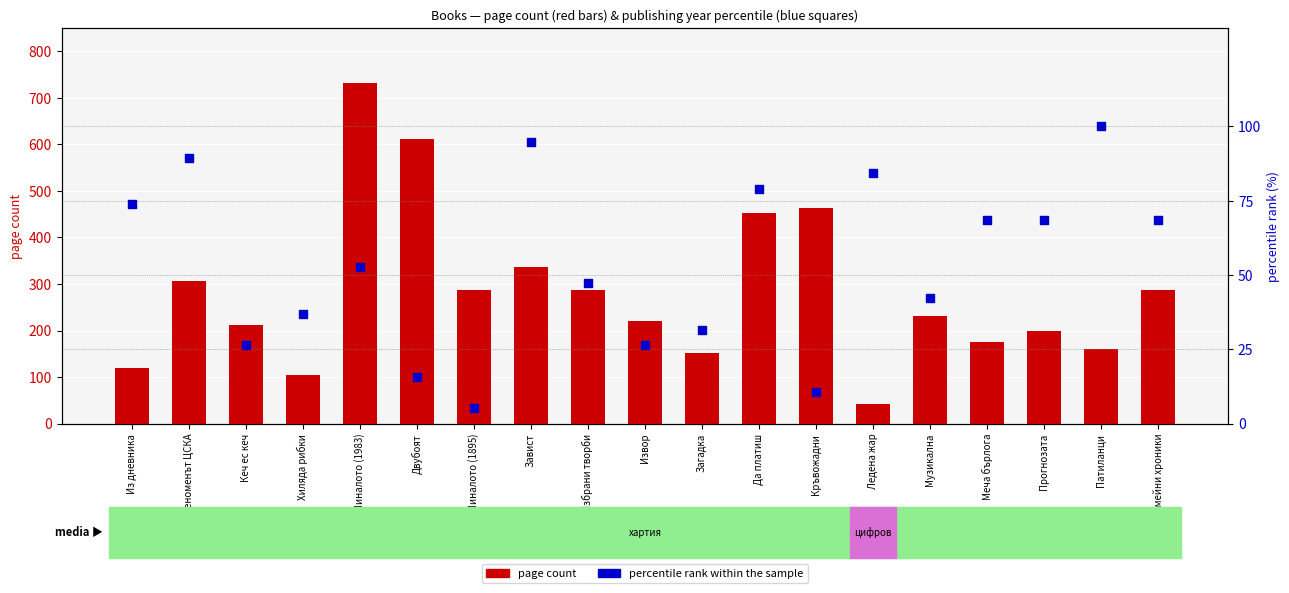

What are all the series names shown in the legend?

page count, percentile rank within the sample